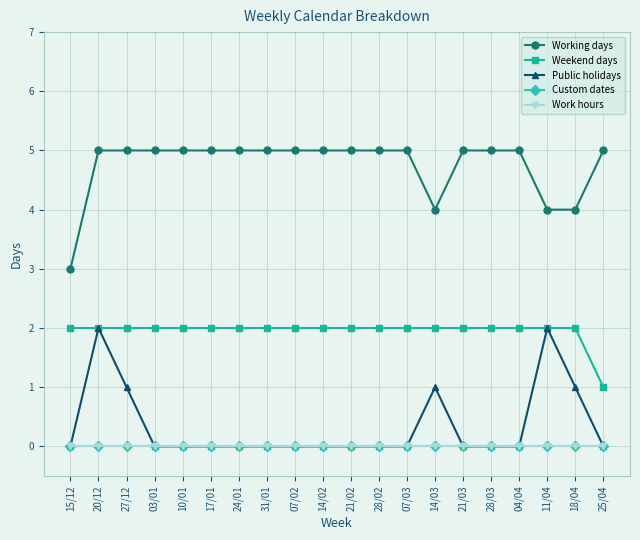

What is the approximate value of Working days at 27/12?

5